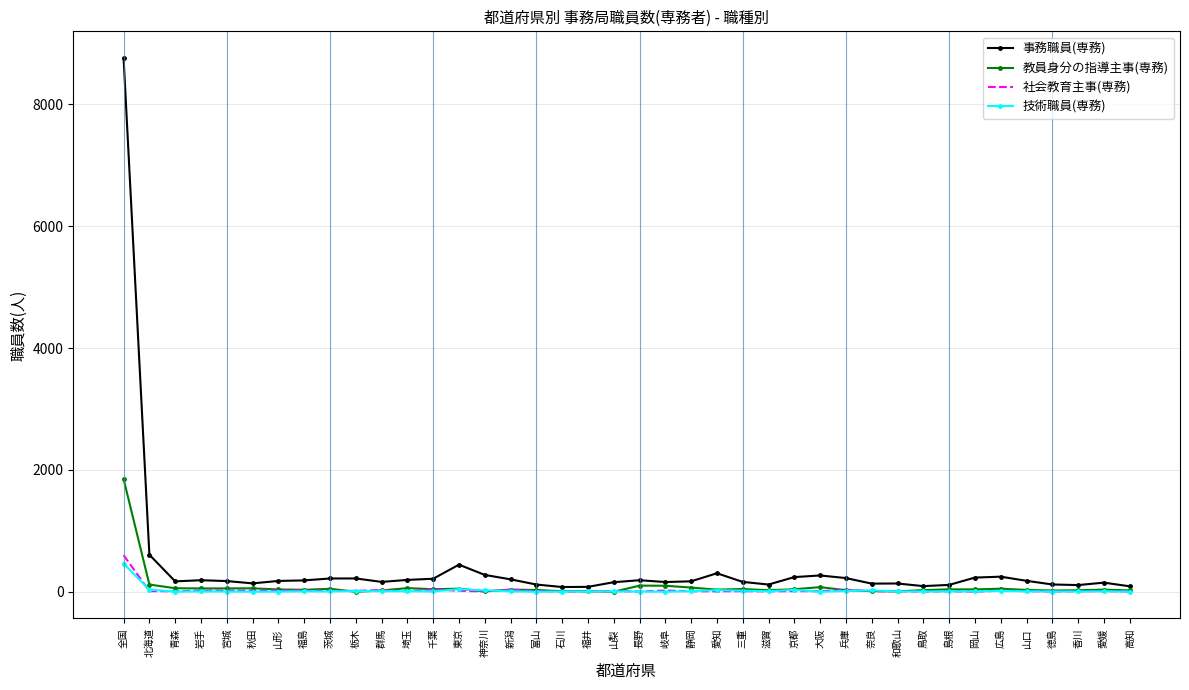

Which label corresponds to the largest value in the chart?

全国